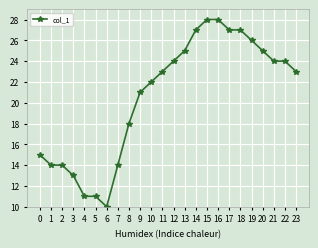

Reading left to right, what are all the values shown in this chart?

0=15	1=14	2=14	3=13	4=11	5=11	6=10	7=14	8=18	9=21	10=22	11=23	12=24	13=25	14=27	15=28	16=28	17=27	18=27	19=26	20=25	21=24	22=24	23=23